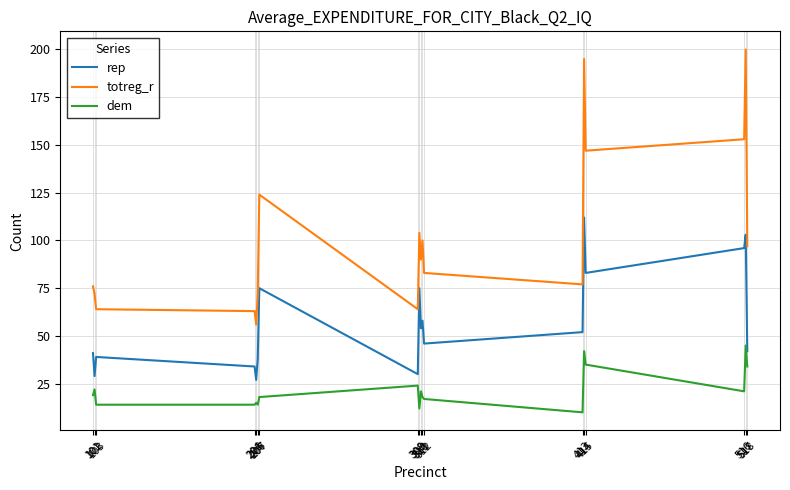

List the series in order of their overall mean, highest first.

totreg_r, rep, dem